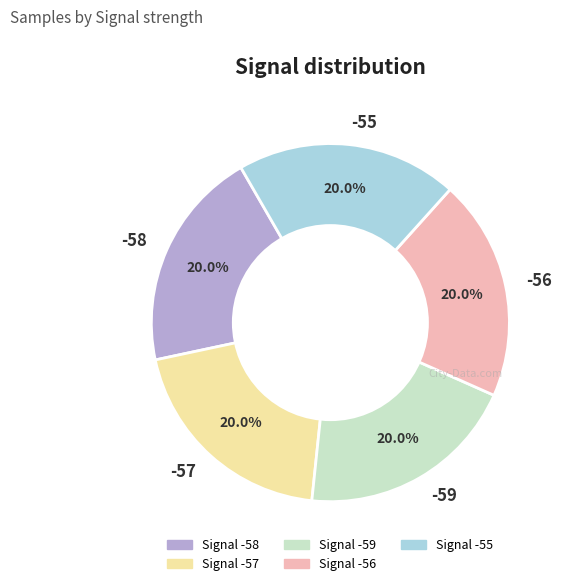

Combined, do -59 and -55 account for over 50%?

No